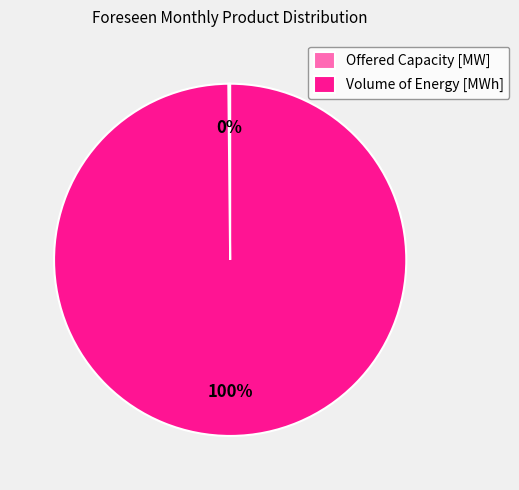

What percentage is the Volume of Energy [MWh] slice, to the nearest percent?

100%